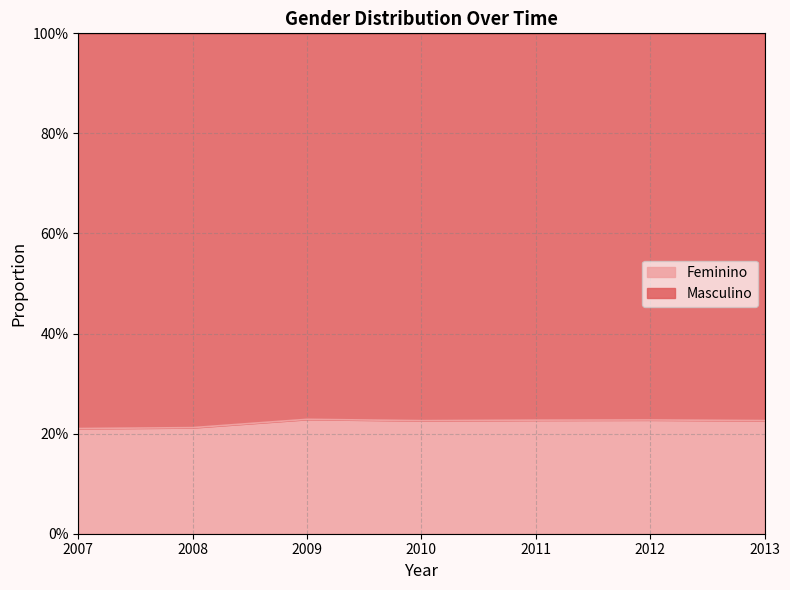

What is the average value?

0.2